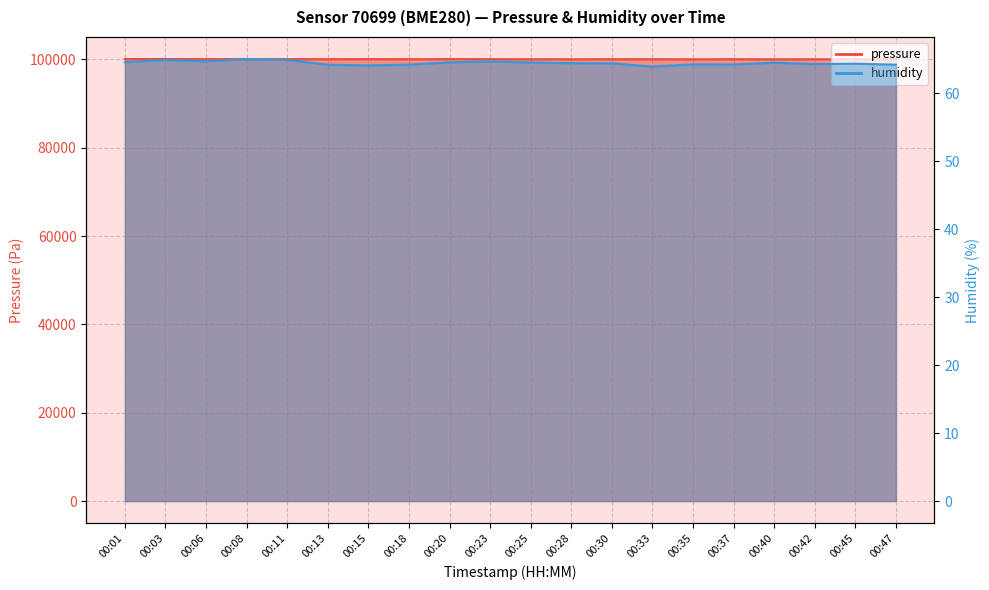

What value does the humidity series have at 00:42?

64.3